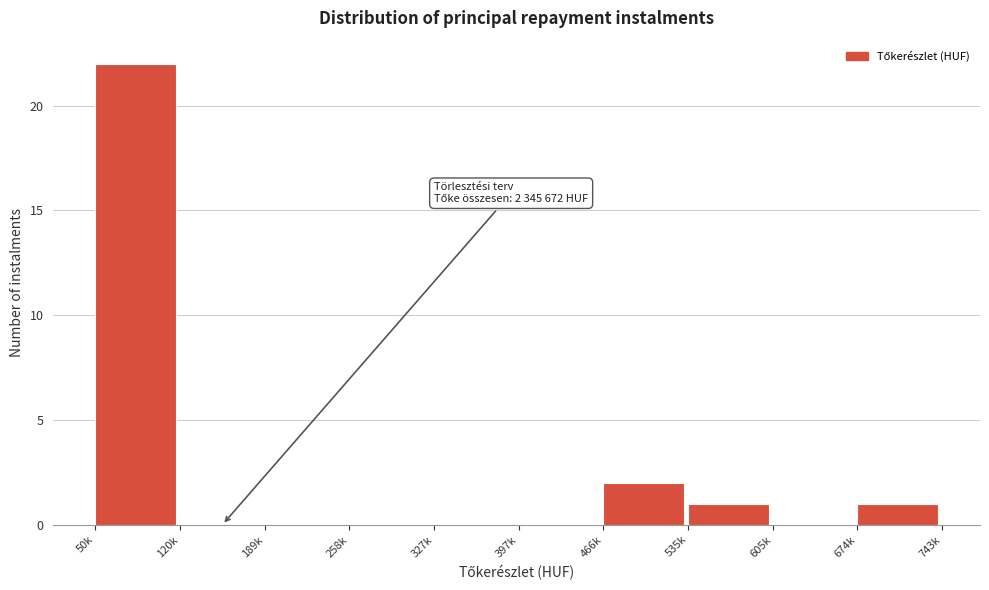

Reading left to right, list all the values displayed in this chart.

50k=22	120k=0	189k=0	258k=0	327k=0	397k=0	466k=2	535k=1	605k=0	674k=1